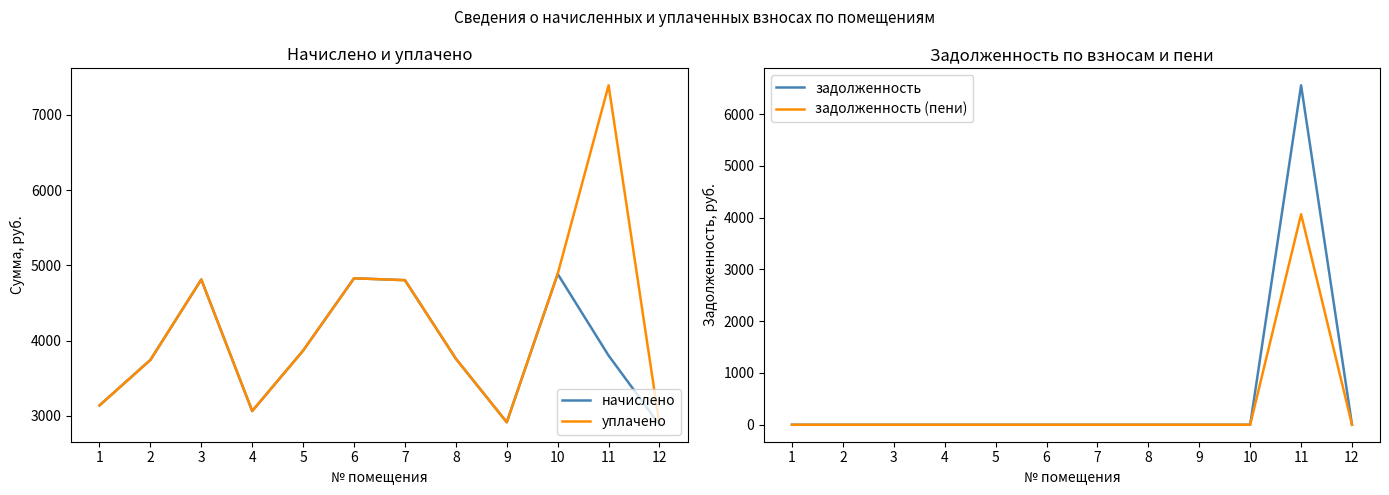

At how many categories does at least one series exceed 7034?

1